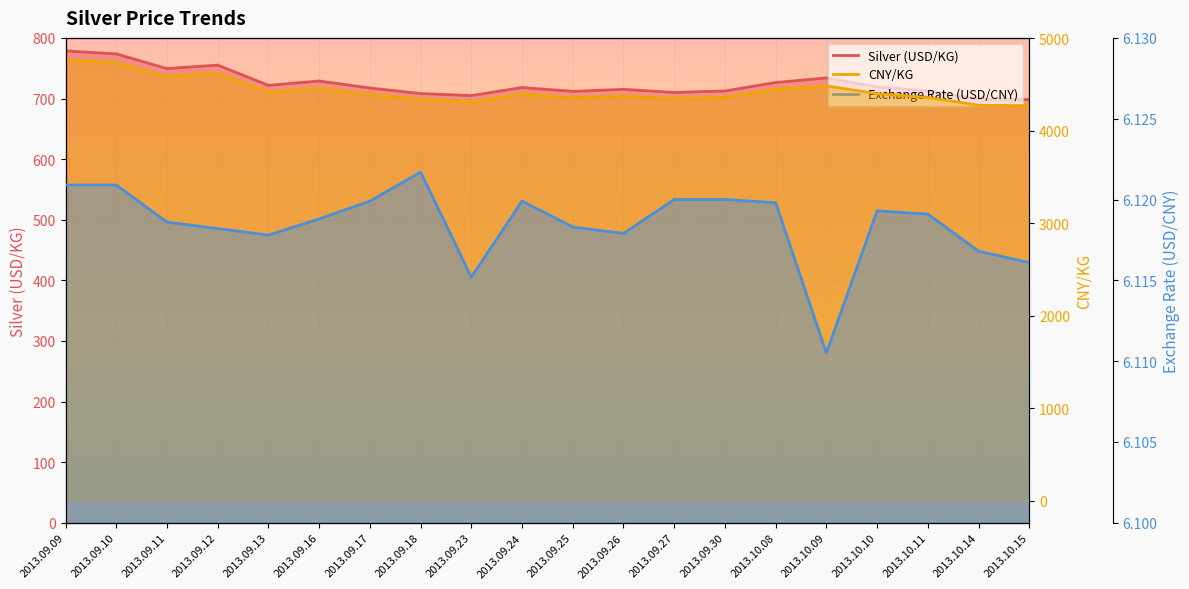

What is the label of the 14th point from the left?

2013.09.30